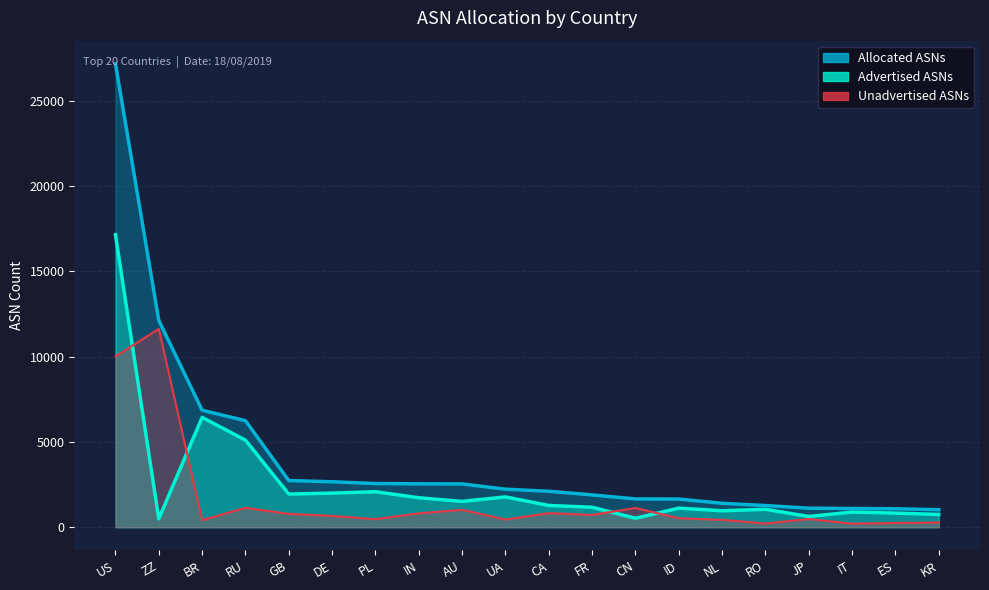

Rank the categories by Unadvertised ASNs value from lowest to highest.

IT, RO, ES, KR, BR, NL, UA, PL, JP, ID, DE, FR, GB, IN, CA, AU, CN, RU, US, ZZ